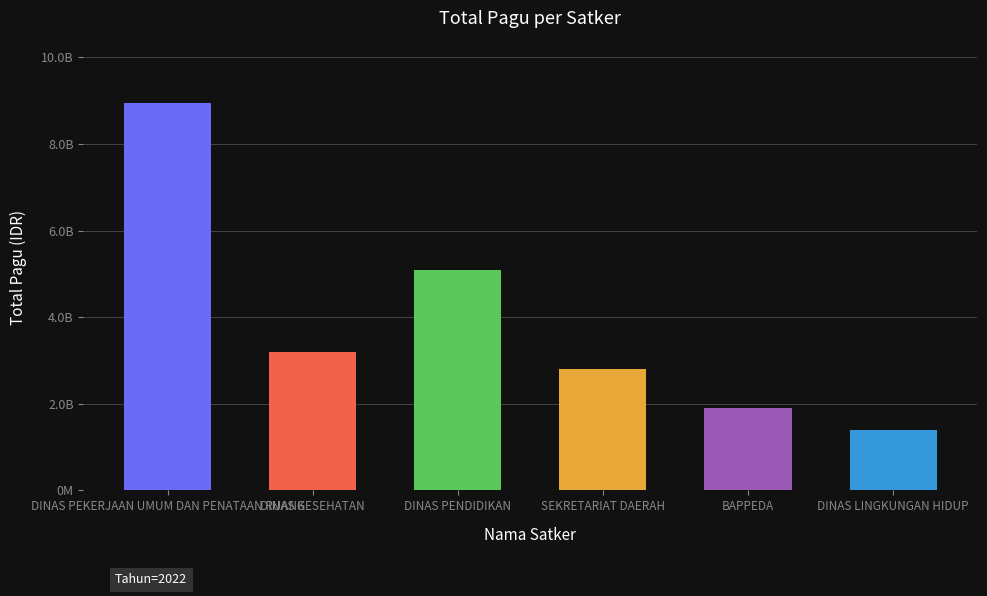

Reading right to left, list all the values displayed in this chart.

1400000000	1900000000	2800000000	5100000000	3200000000	8945416700